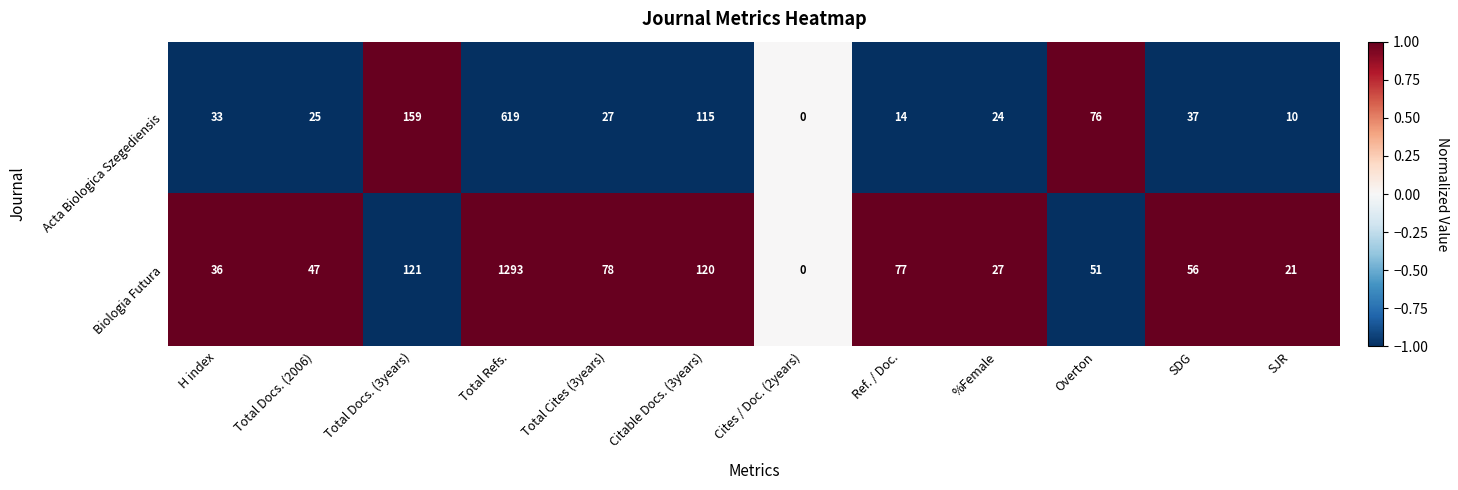

What is the sum of all Acta Biologica Szegediensis values?

1139